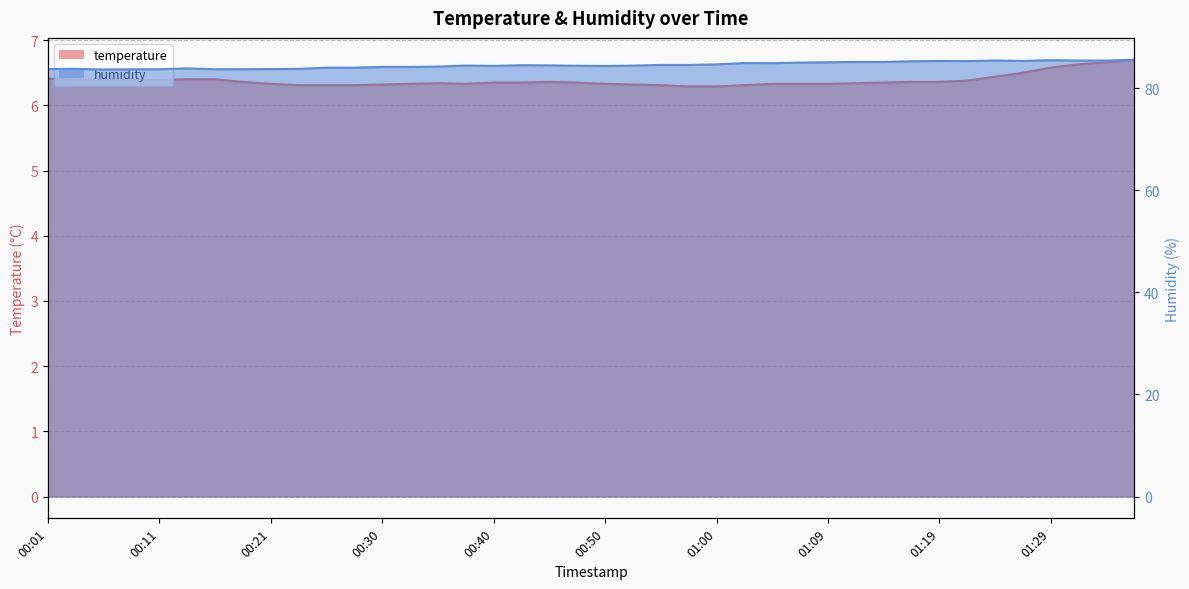

What is the spread (max minus min) of values at 01:14?

78.8